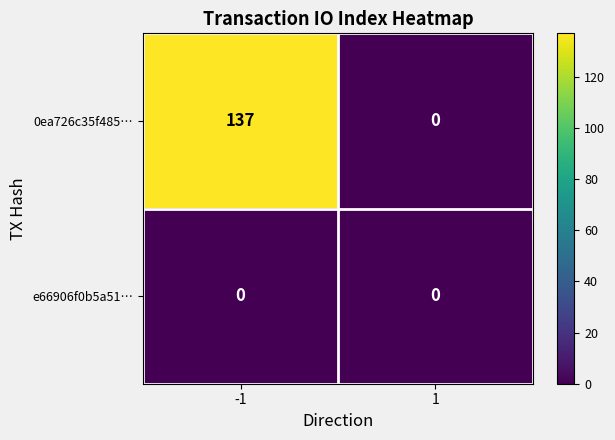

List the series in order of their peak value, lowest first.

e66906f0b5a51…, 0ea726c35f485…